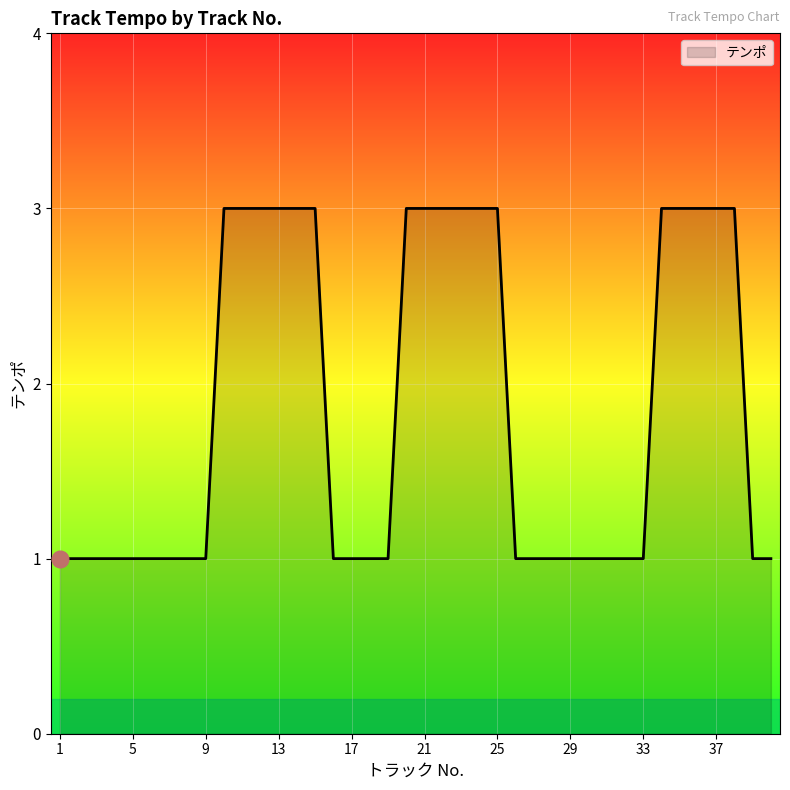

How many lines are shown in the chart?

1